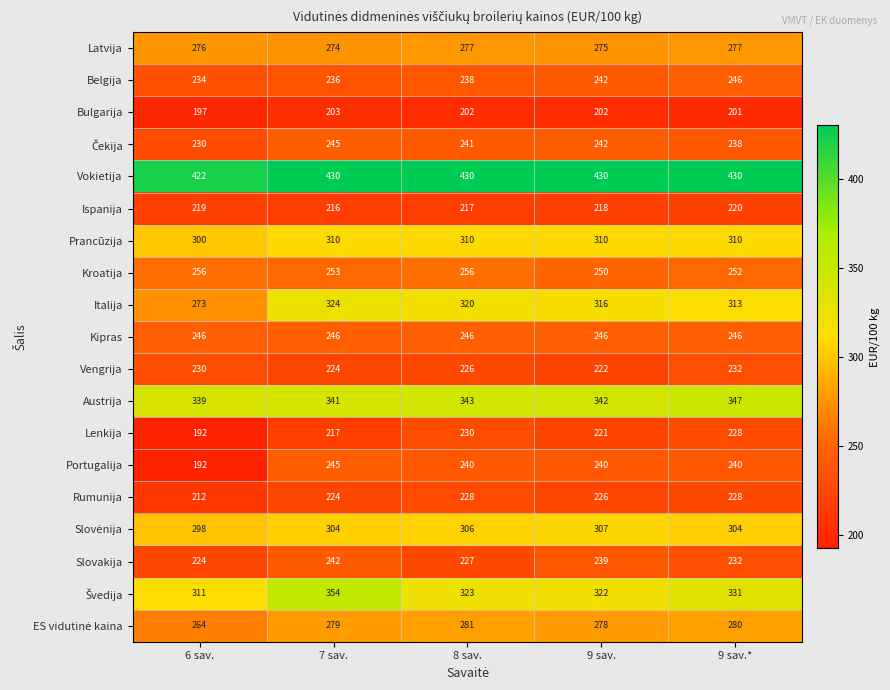

What is the greatest value displayed?

430